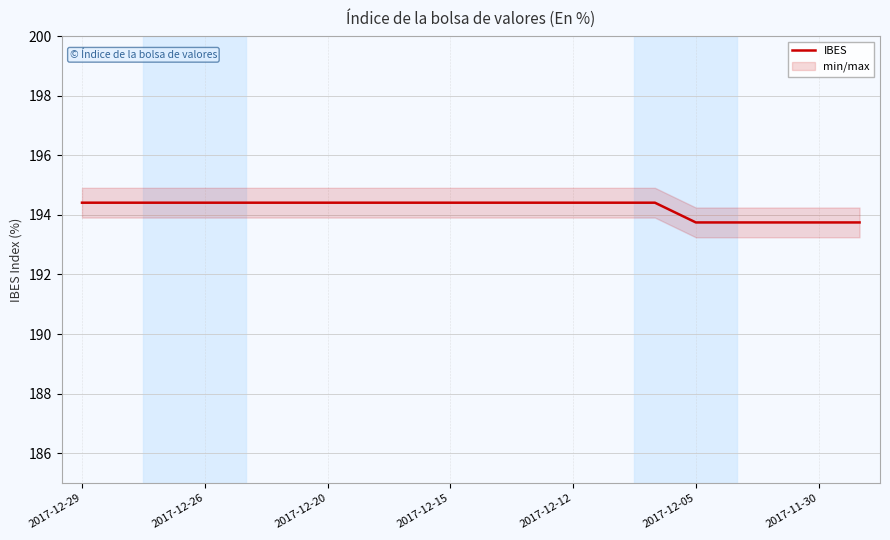

How many distinct data groups are displayed?

1